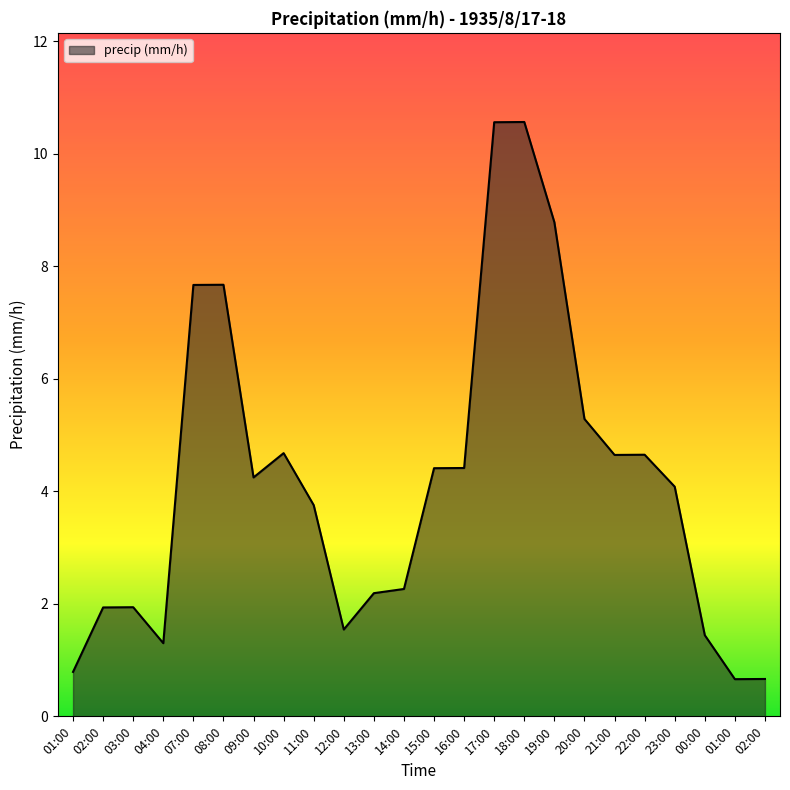

At which label is the value closest to 5?

20:00